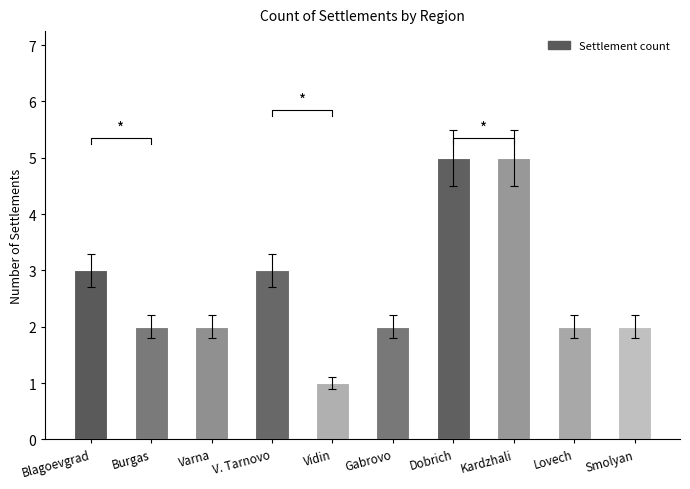

Rank the categories by value from lowest to highest.

Vidin, Burgas, Varna, Gabrovo, Lovech, Smolyan, Blagoevgrad, V. Tarnovo, Dobrich, Kardzhali